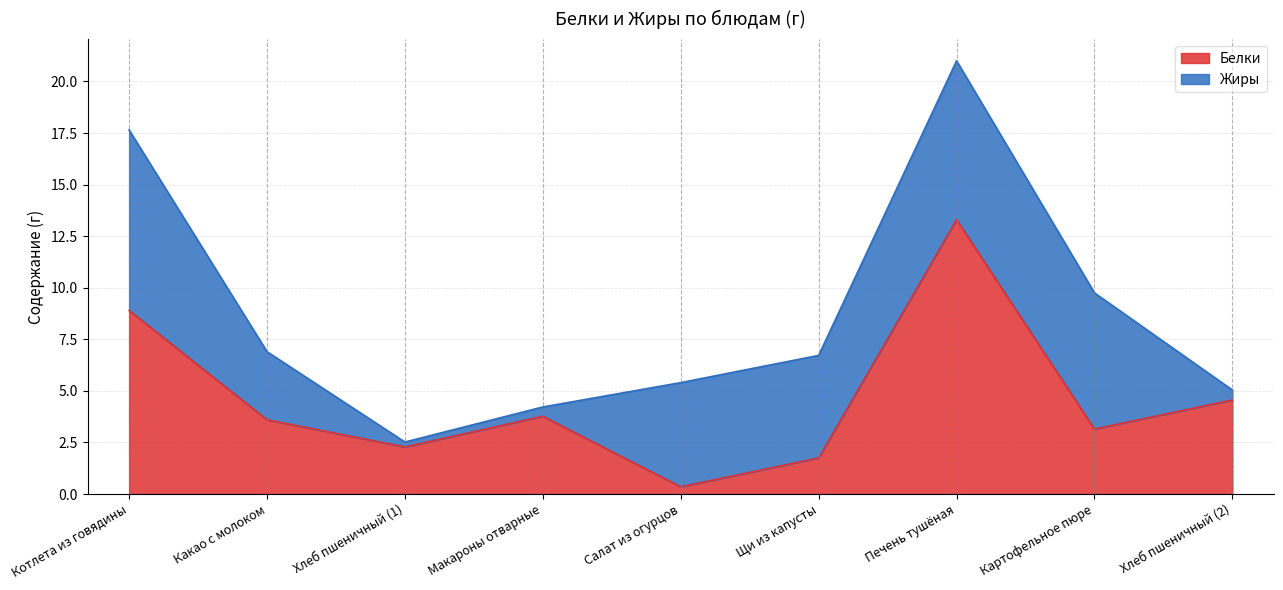

What is the label of the 5th point from the right?

Салат из огурцов